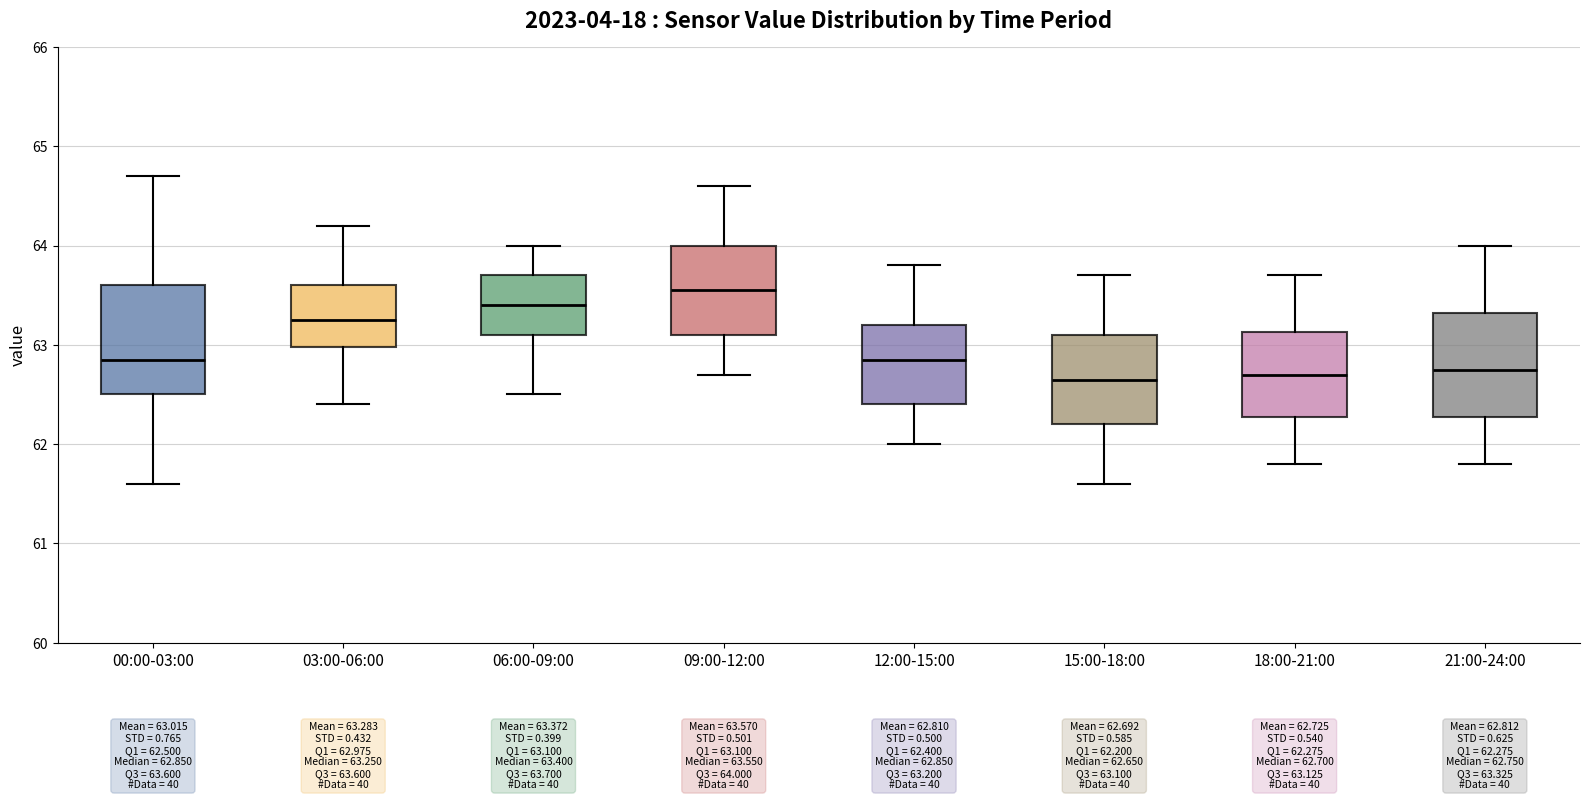

Which box's median line is the highest?

09:00-12:00